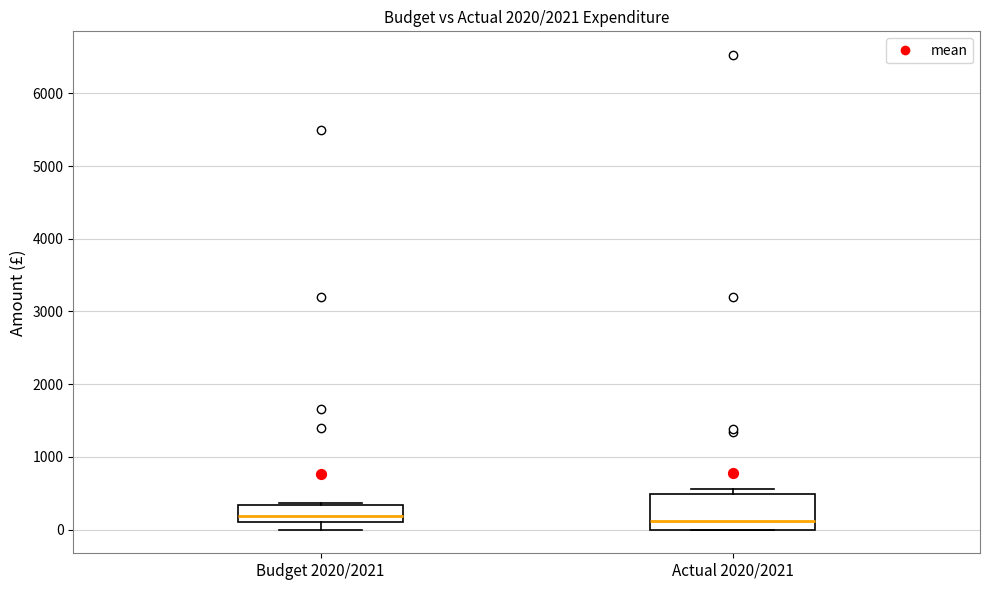

Reading left to right, transcribe this box plot: for each box, give where its median line is, the range the box spans, and where its two whiskers end, as read against the y-axis. The values are not printed on the chart, so give them approximately, as read against the axis.

Budget 2020/2021: median 200, box 100 to 300, whiskers 0 to 400
Actual 2020/2021: median 100, box 0 to 500, whiskers 0 to 600